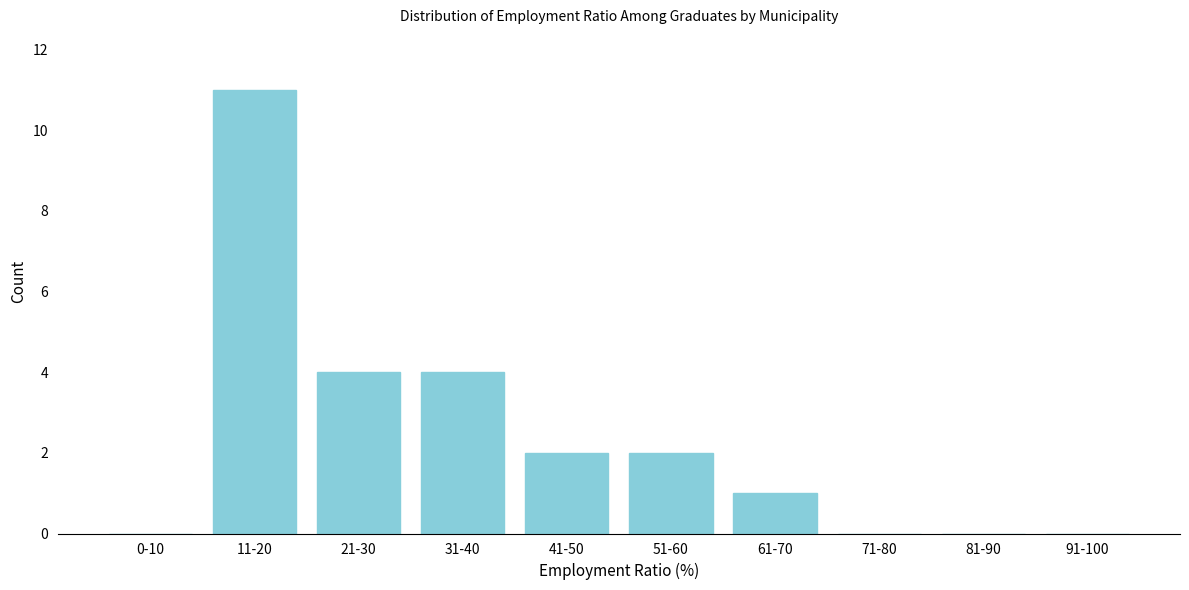

Reading left to right, extract all data points from this chart.

0-10=0	11-20=11	21-30=4	31-40=4	41-50=2	51-60=2	61-70=1	71-80=0	81-90=0	91-100=0